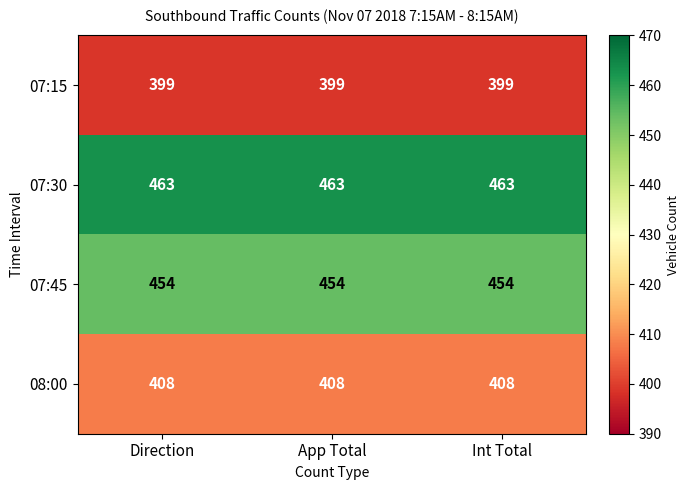

What is the maximum value for 07:45?

454